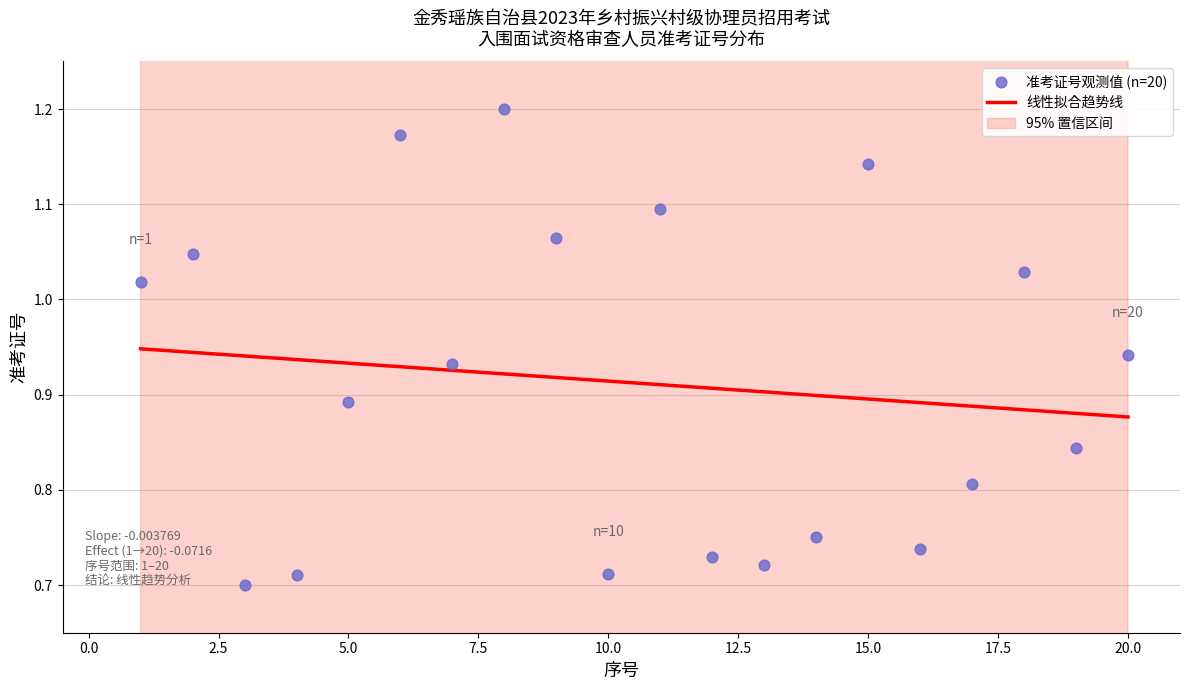

What is the ratio of the value at 7 to the value at 18?

0.9